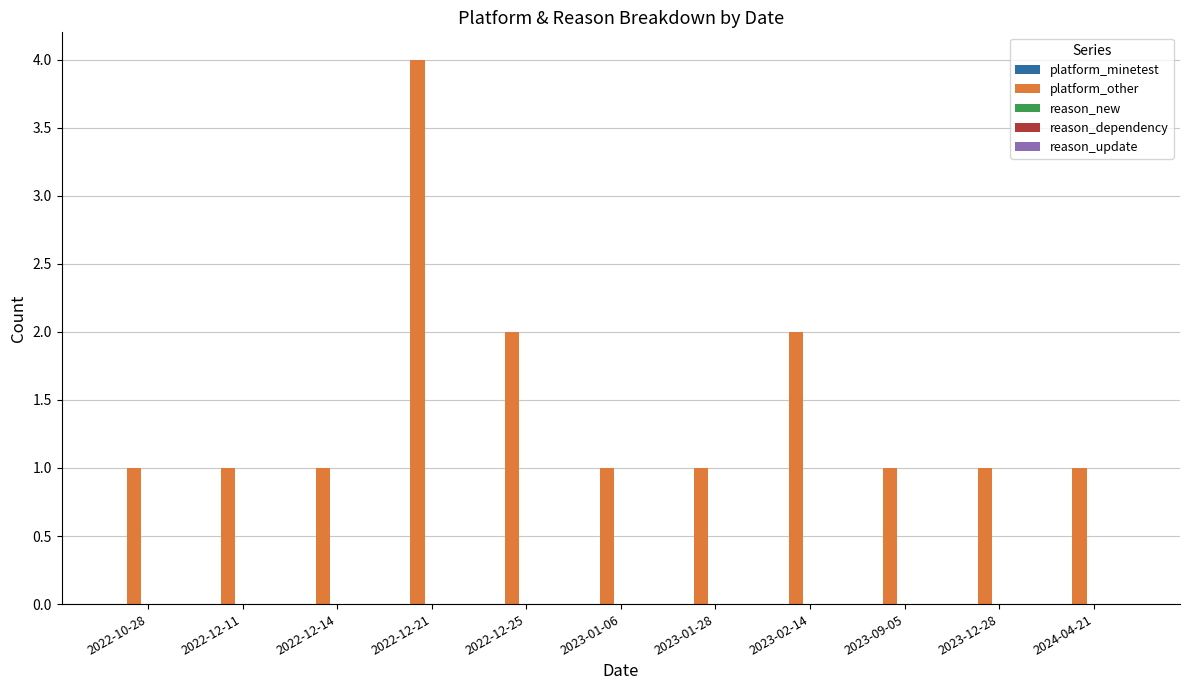

Reading right to left, list all the values displayed in this chart.

2024-04-21=1	2023-12-28=1	2023-09-05=1	2023-02-14=2	2023-01-28=1	2023-01-06=1	2022-12-25=2	2022-12-21=4	2022-12-14=1	2022-12-11=1	2022-10-28=1